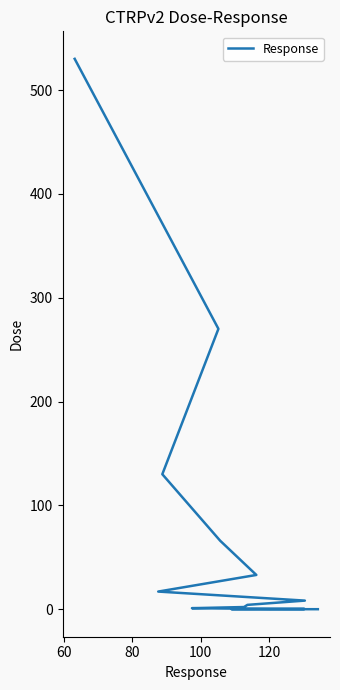

The value at 8 is 6.4. True or false?

False